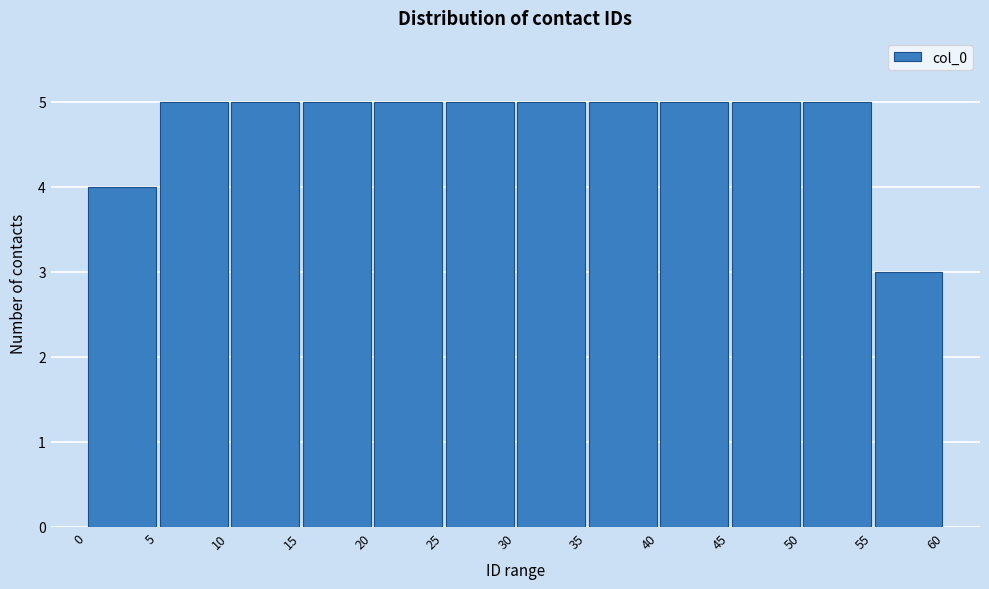

Reading left to right, list every bar in this chart as the range it spans on the x-axis followed by its height. The values are not printed on the chart, so give them approximately, as read against the axis.

0 to 5: 4
5 to 10: 5
10 to 15: 5
15 to 20: 5
20 to 25: 5
25 to 30: 5
30 to 35: 5
35 to 40: 5
40 to 45: 5
45 to 50: 5
50 to 55: 5
55 to 60: 3